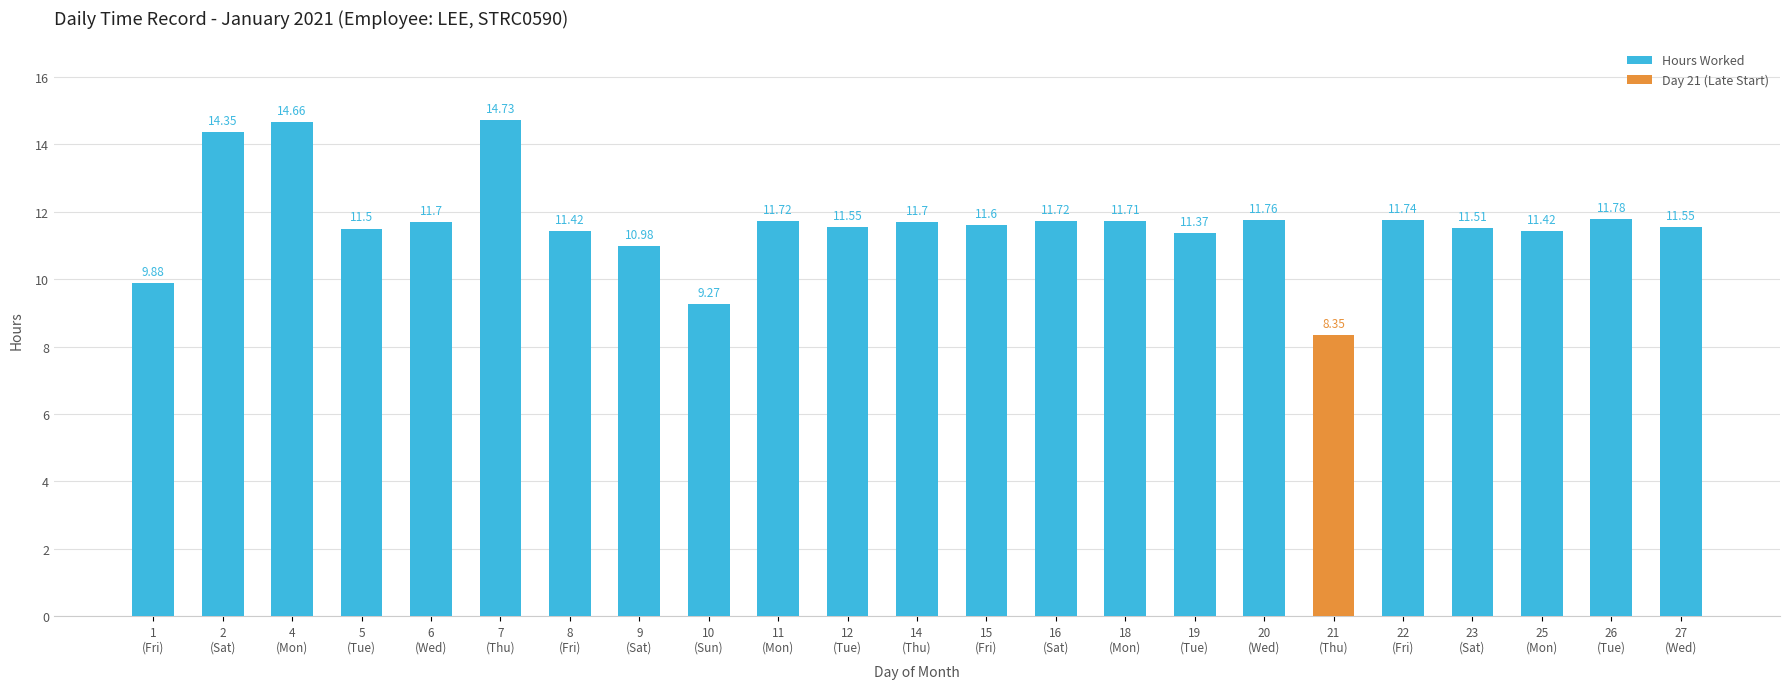

What is the ratio of the value at 9
(Sat) to the value at 18
(Mon)?

0.9